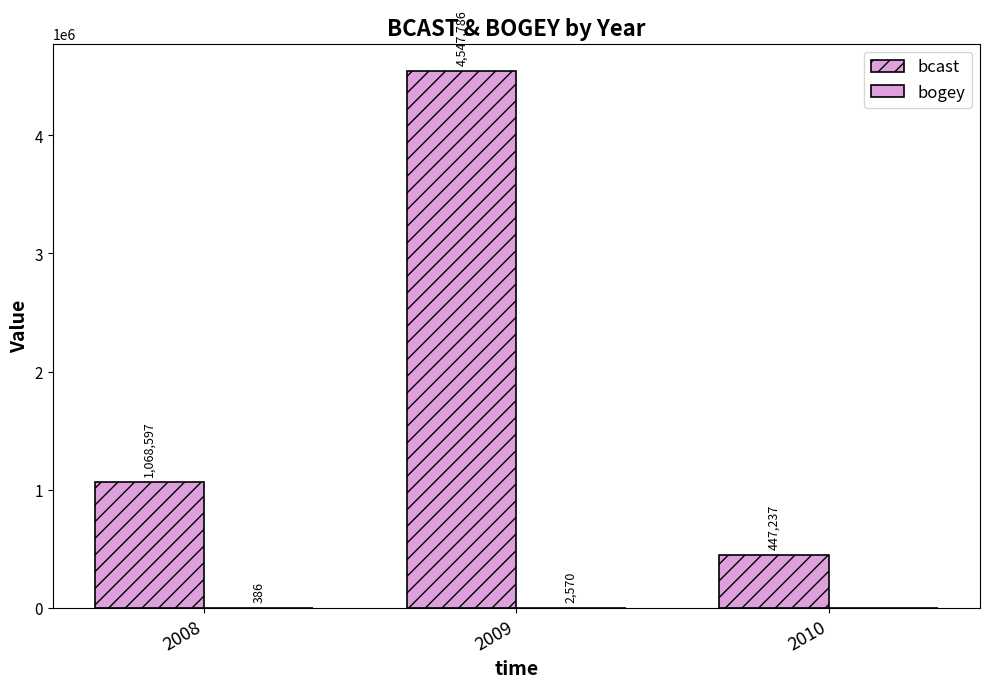

Which series has the largest range (max minus min)?

bcast